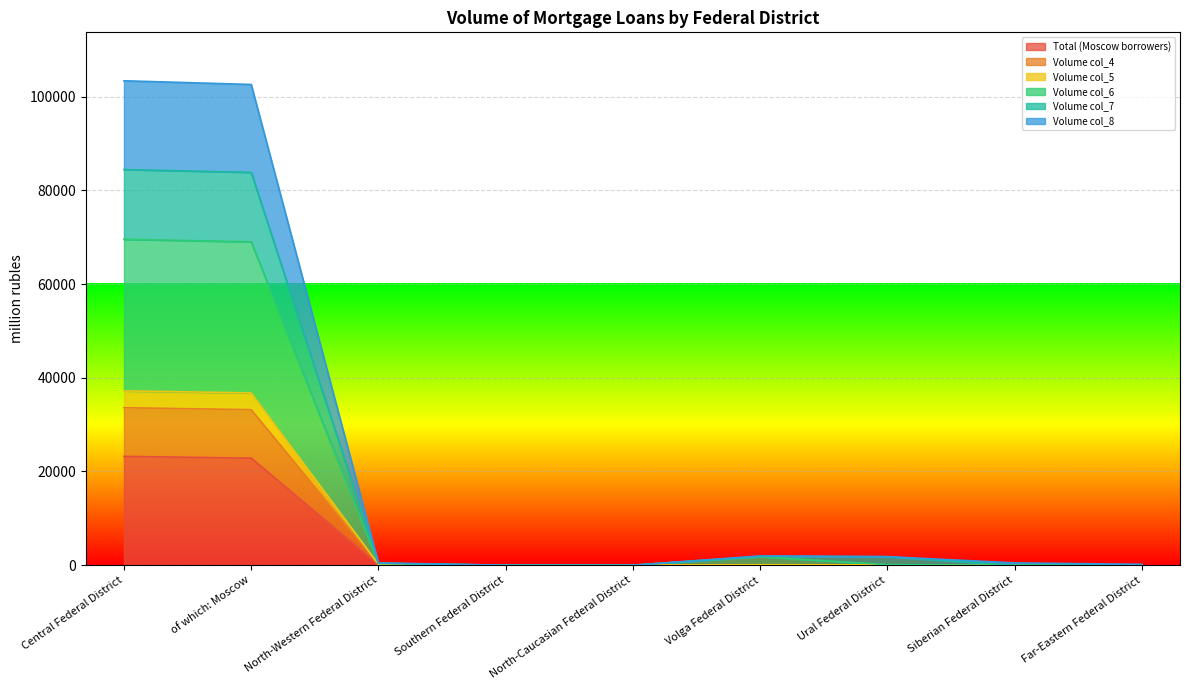

Where does the col_6 series first go above 114?

Central Federal District